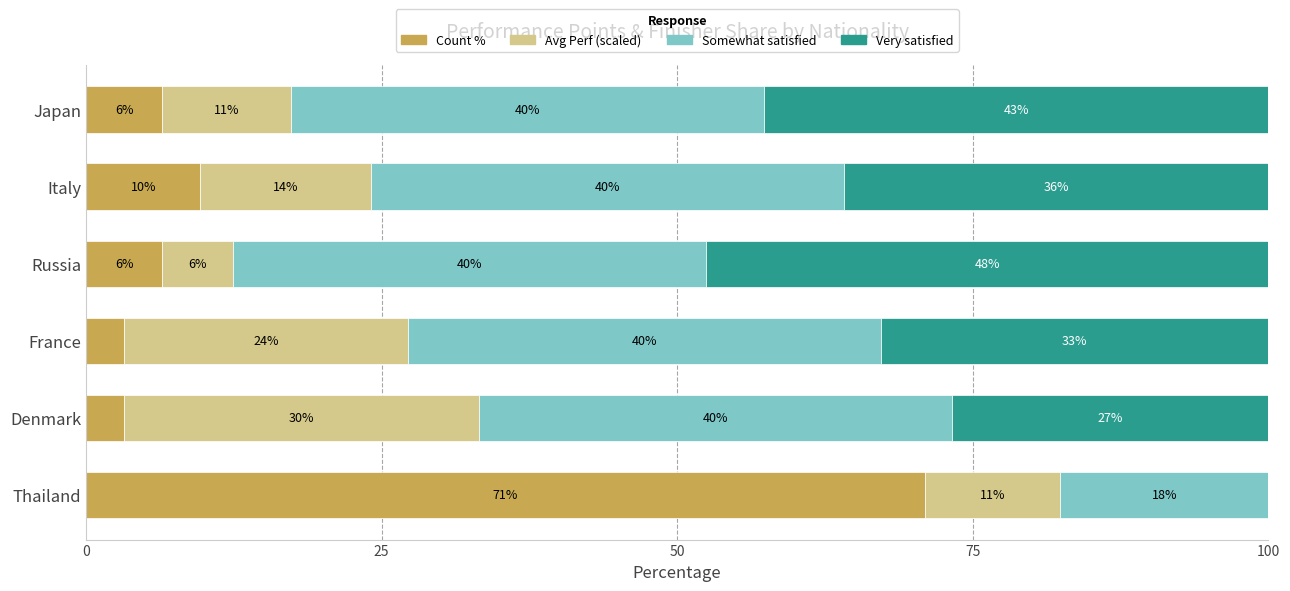

What is the approximate value of Count % at Italy?

9.7